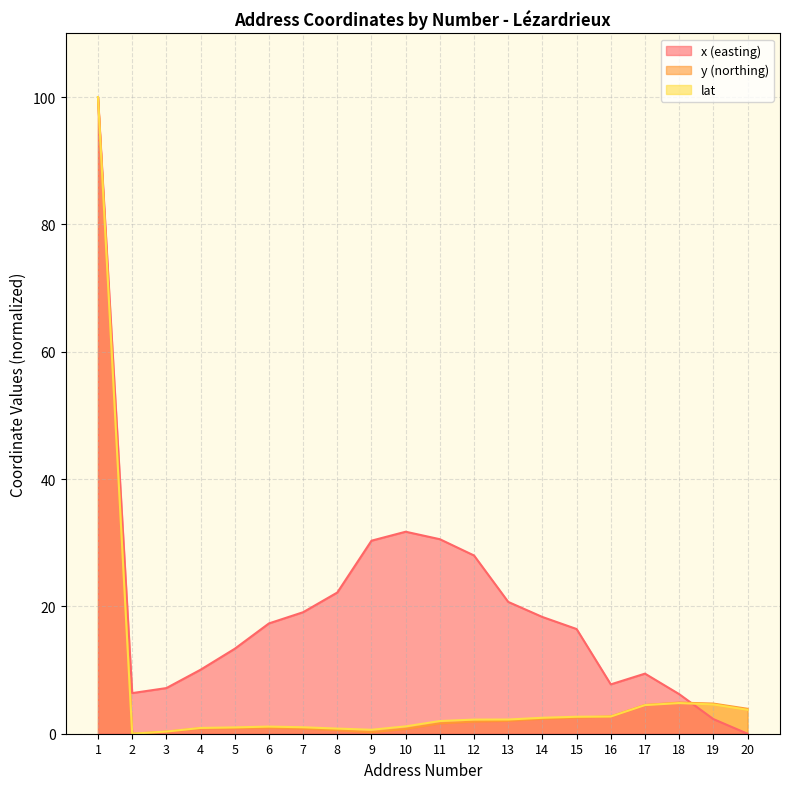

Read the x value at 5.

13.3